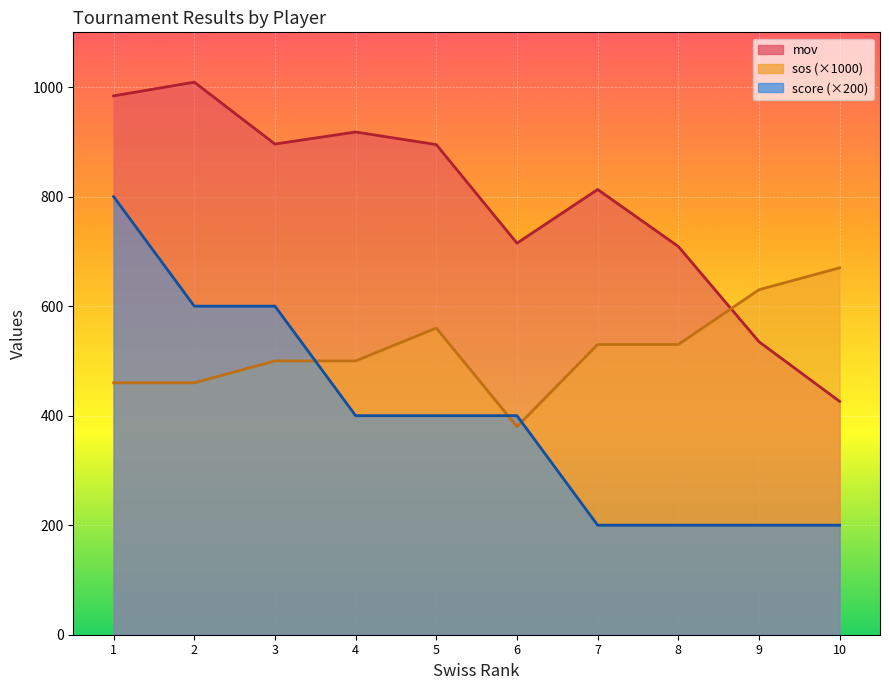

How many values in the mov series are below 895?

5